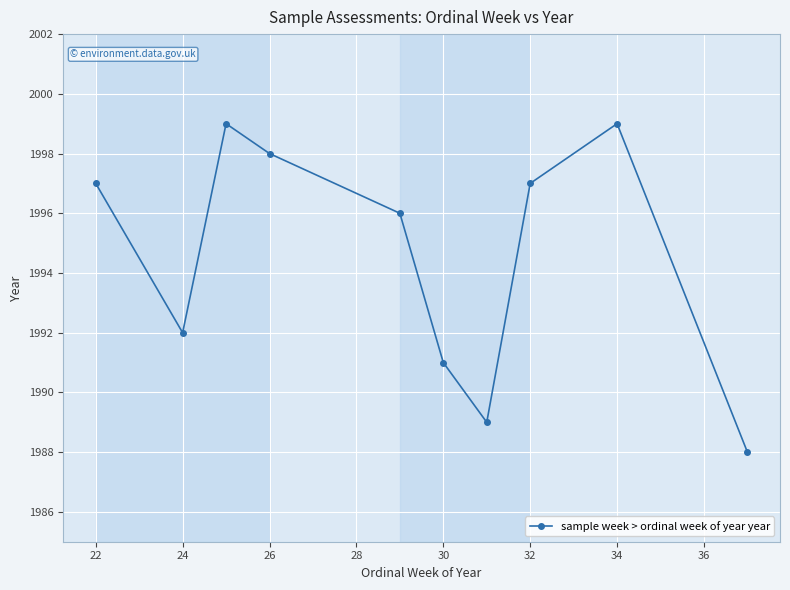

What is the value of the 1st point from the left?

1997